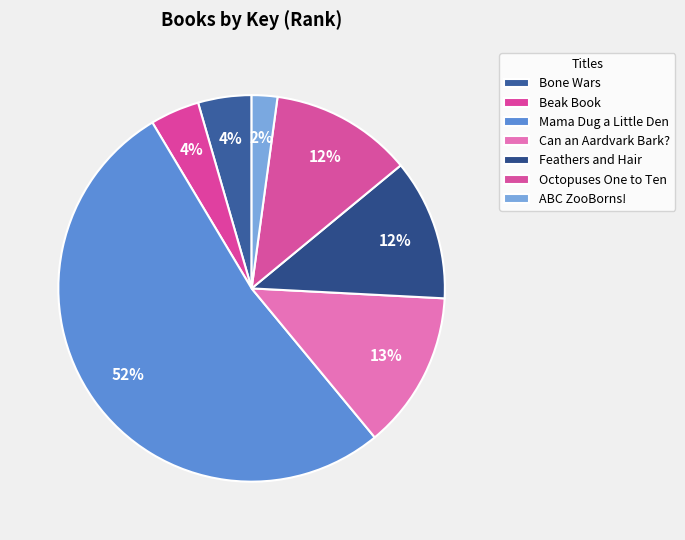

How many segments does this pie chart have?

7